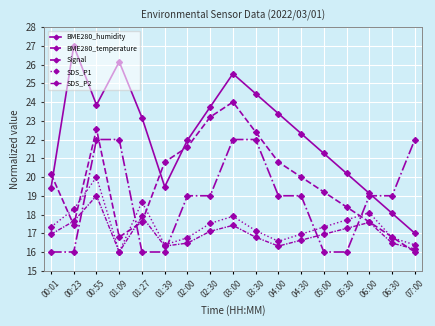

In SDS_P1, how many points are higher than both neighbors (excluding endpoints)?

4